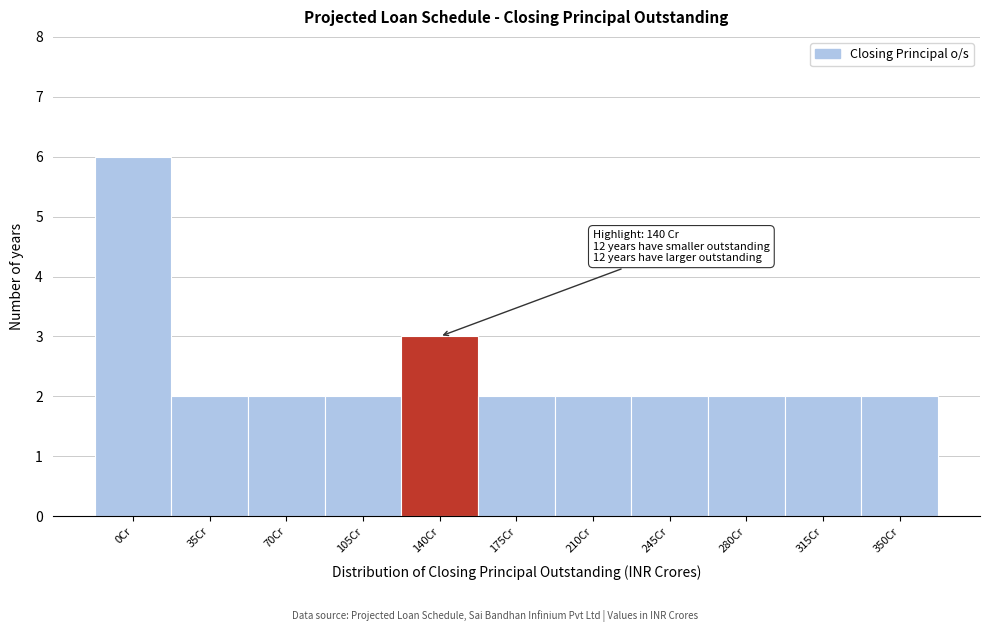

Reading left to right, list all the values displayed in this chart.

0Cr=6	35Cr=2	70Cr=2	105Cr=2	140Cr=3	175Cr=2	210Cr=2	245Cr=2	280Cr=2	315Cr=2	350Cr=2